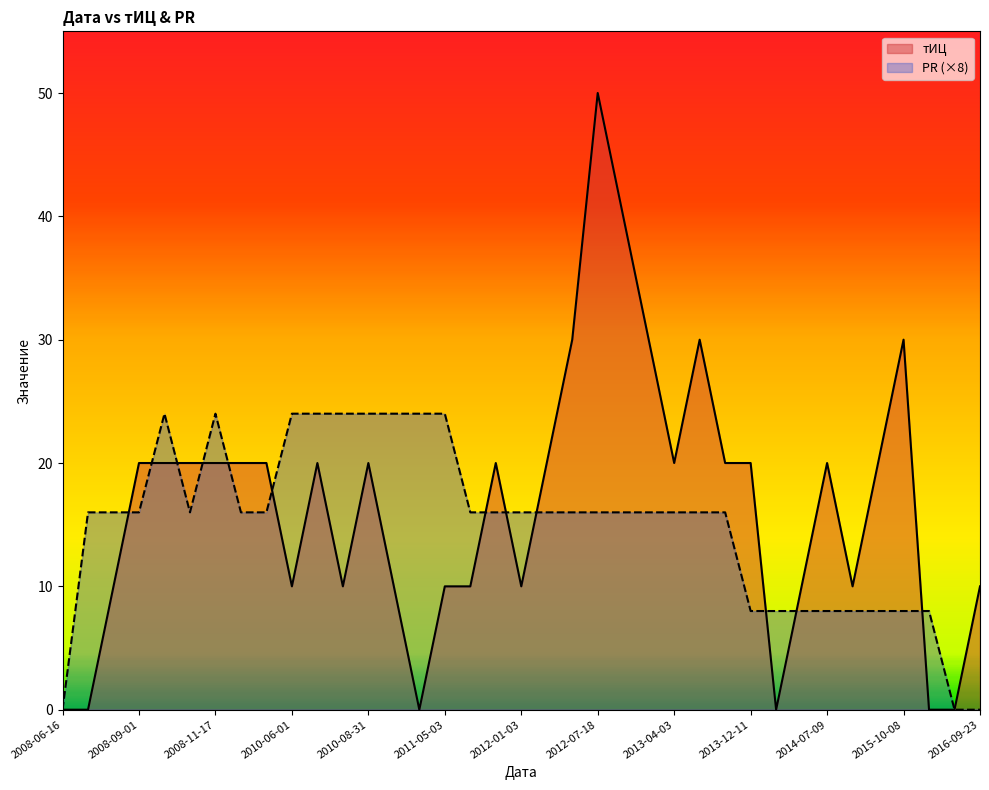

What are all the series names shown in the legend?

тИЦ, PR (×8)